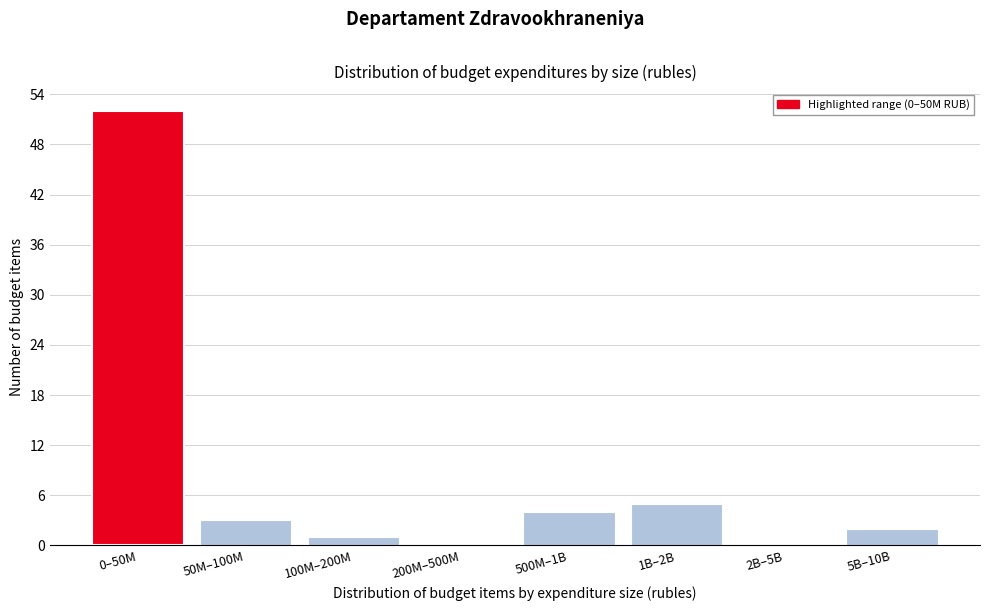

Reading left to right, list all the values displayed in this chart.

0–50M=52	50M–100M=3	100M–200M=1	200M–500M=0	500M–1B=4	1B–2B=5	2B–5B=0	5B–10B=2